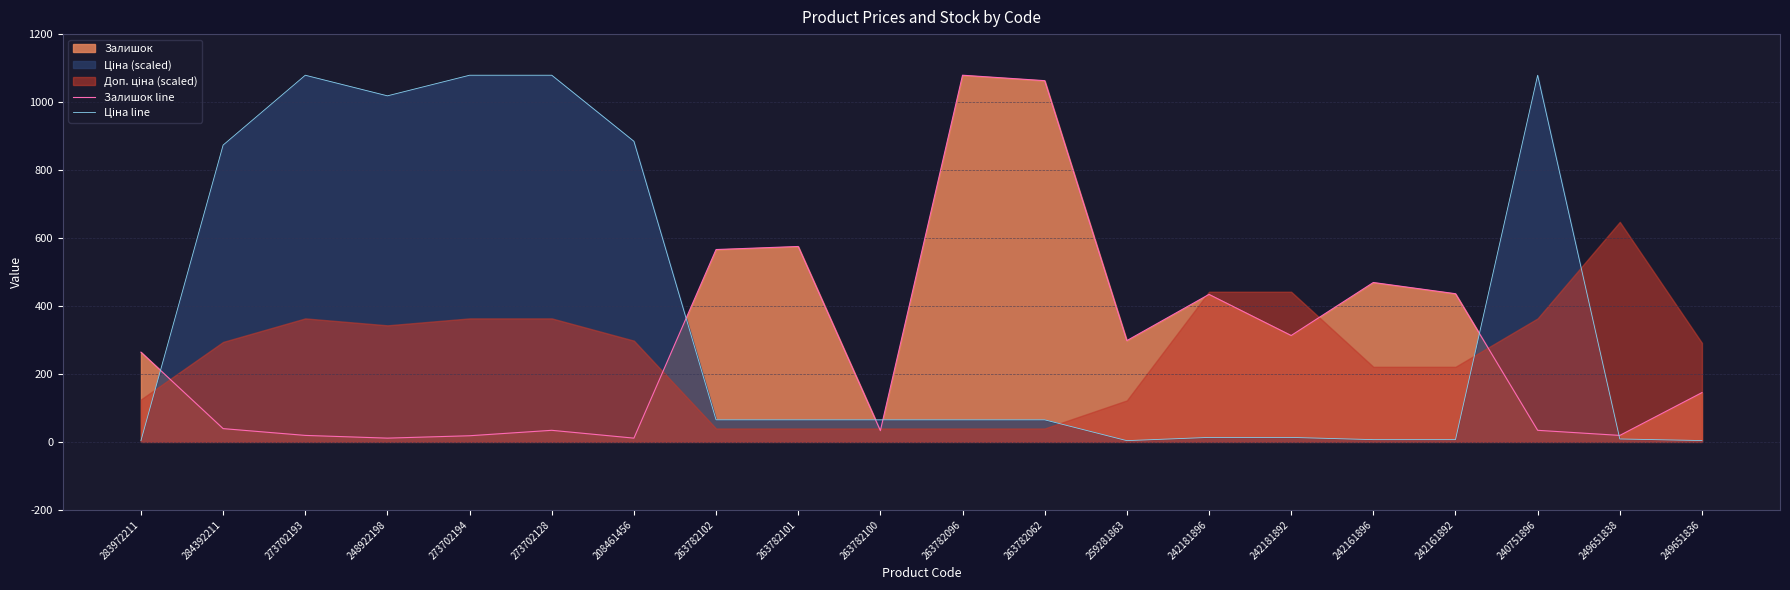

What is the label of the 6th point from the left?

273702128